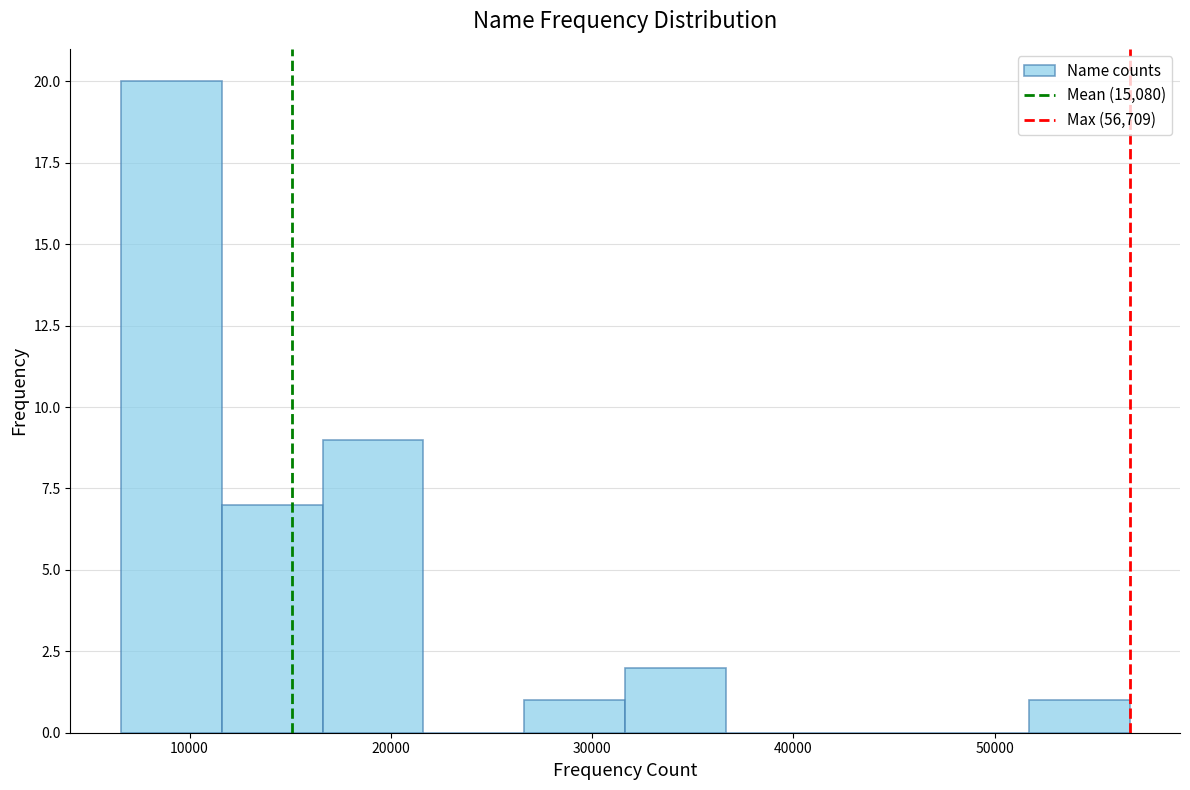

Reading left to right, transcribe this chart: for each bar, give the range it covers on the x-axis and its height. Neither the bar edges nor the heights are printed on the chart, so give them approximately, as read against the axes.

7000 to 12000: 20
12000 to 17000: 7
17000 to 22000: 9
22000 to 27000: 0
27000 to 32000: 1
32000 to 37000: 2
37000 to 42000: 0
42000 to 47000: 0
47000 to 52000: 0
52000 to 57000: 1